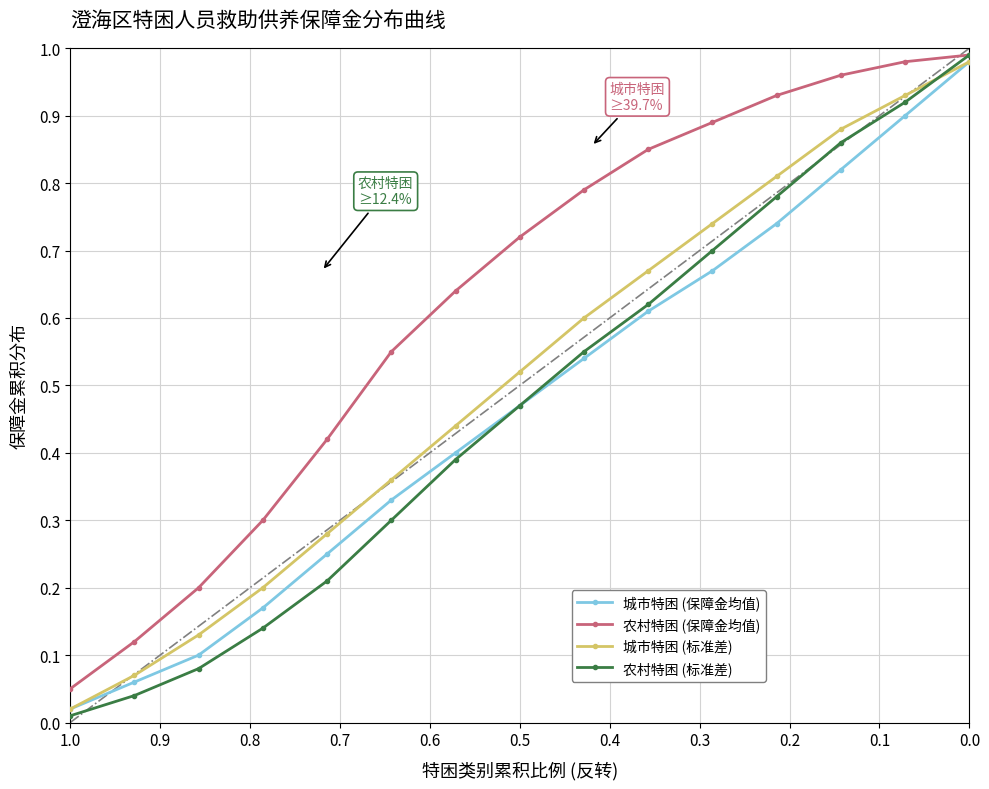

Which series has the largest range (max minus min)?

农村特困 (标准差)